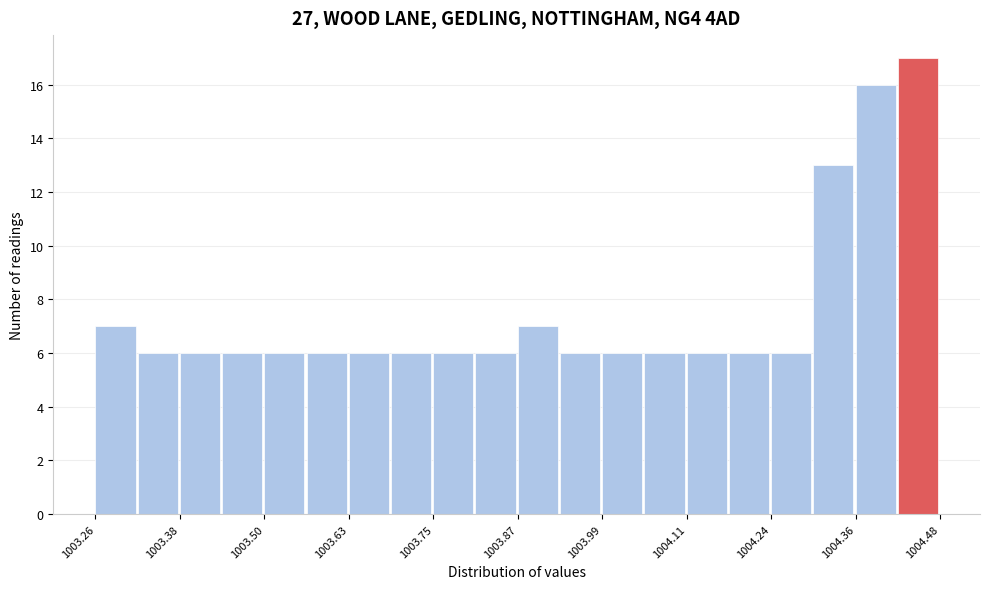

Around what value on the x-axis is the tallest bar? Give the approximate position of its centre, as read against the axis.

1004.44